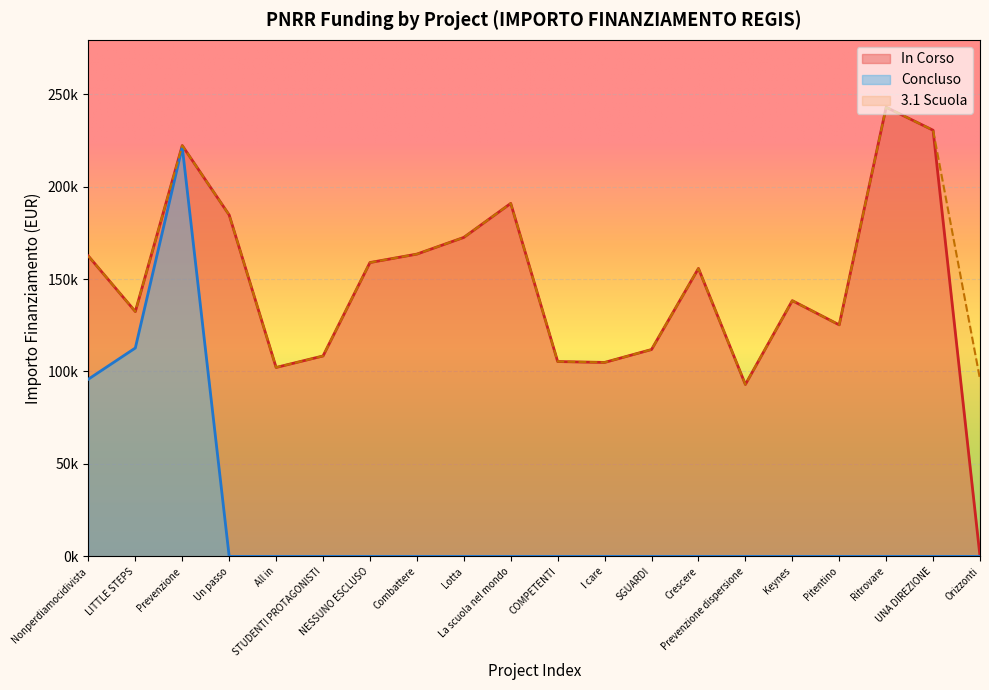

True or false: Concludo and In Corso cross at least once.

False